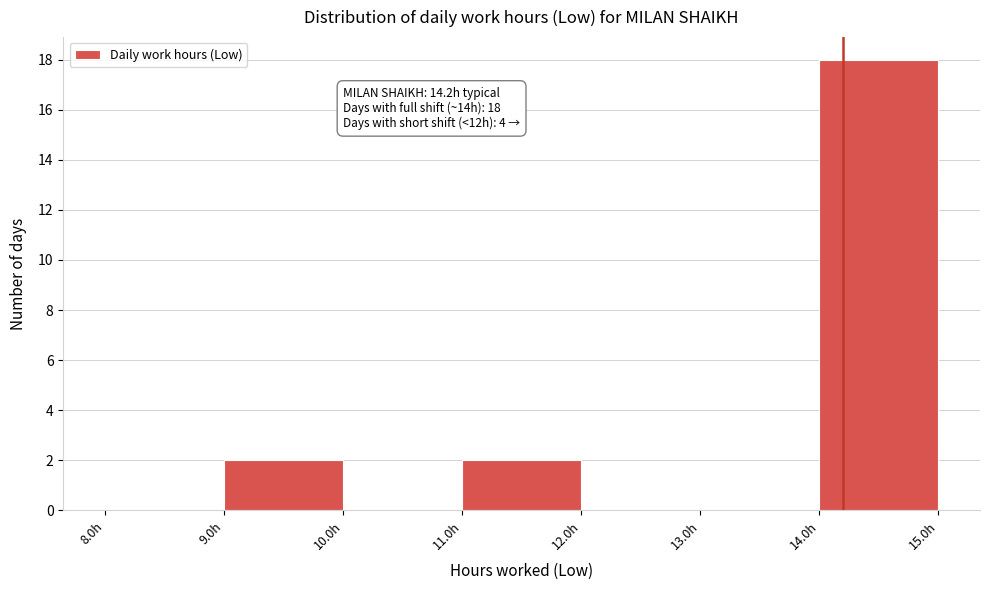

Which range on the x-axis has the tallest bar?

14 to 15